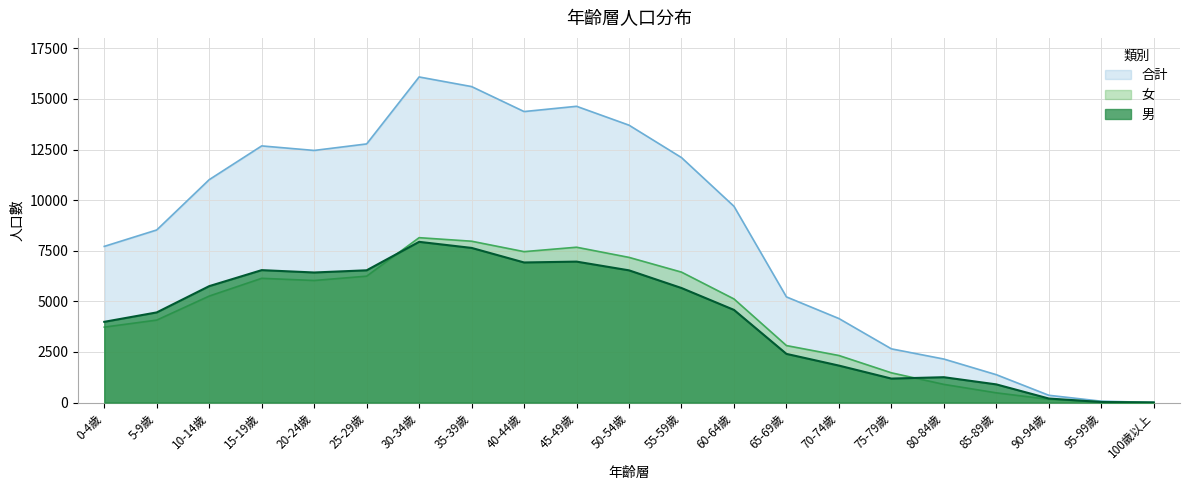

How many values in the 合計 series exceed 9695?

10